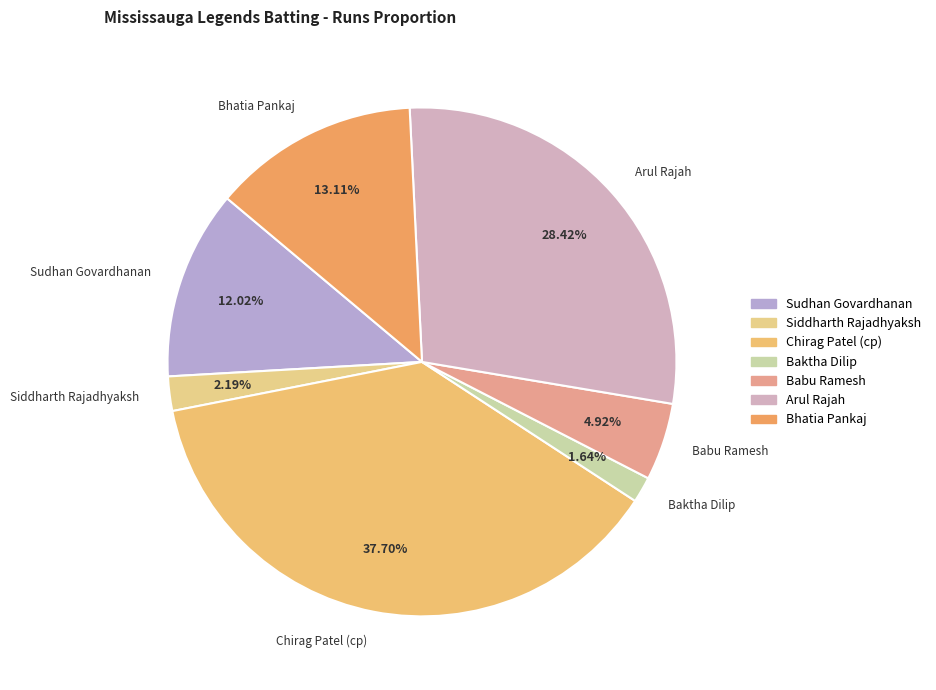

To the nearest percent, what is the average slice percentage?

14%